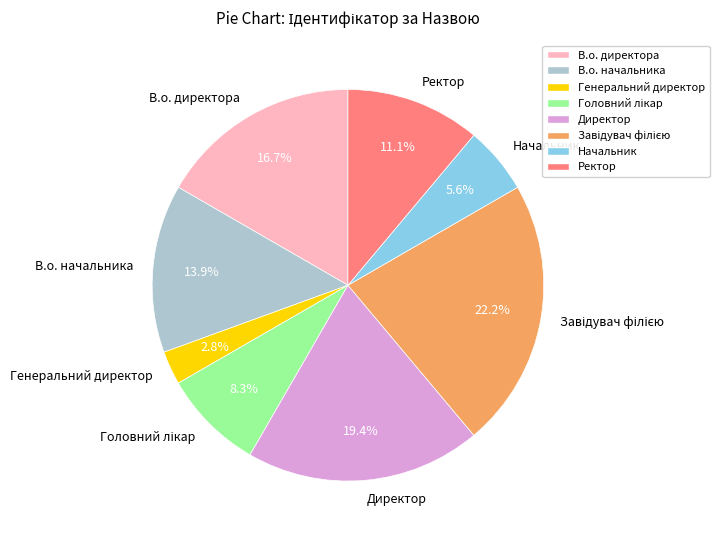

To the nearest percent, what portion does Ректор represent?

11%